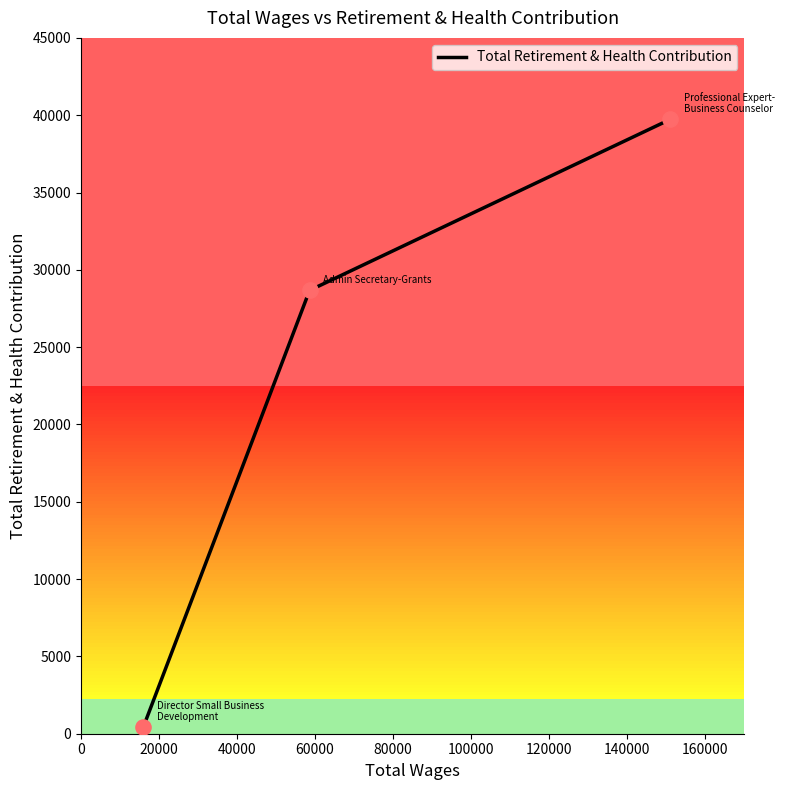

What is the greatest value displayed?

39728